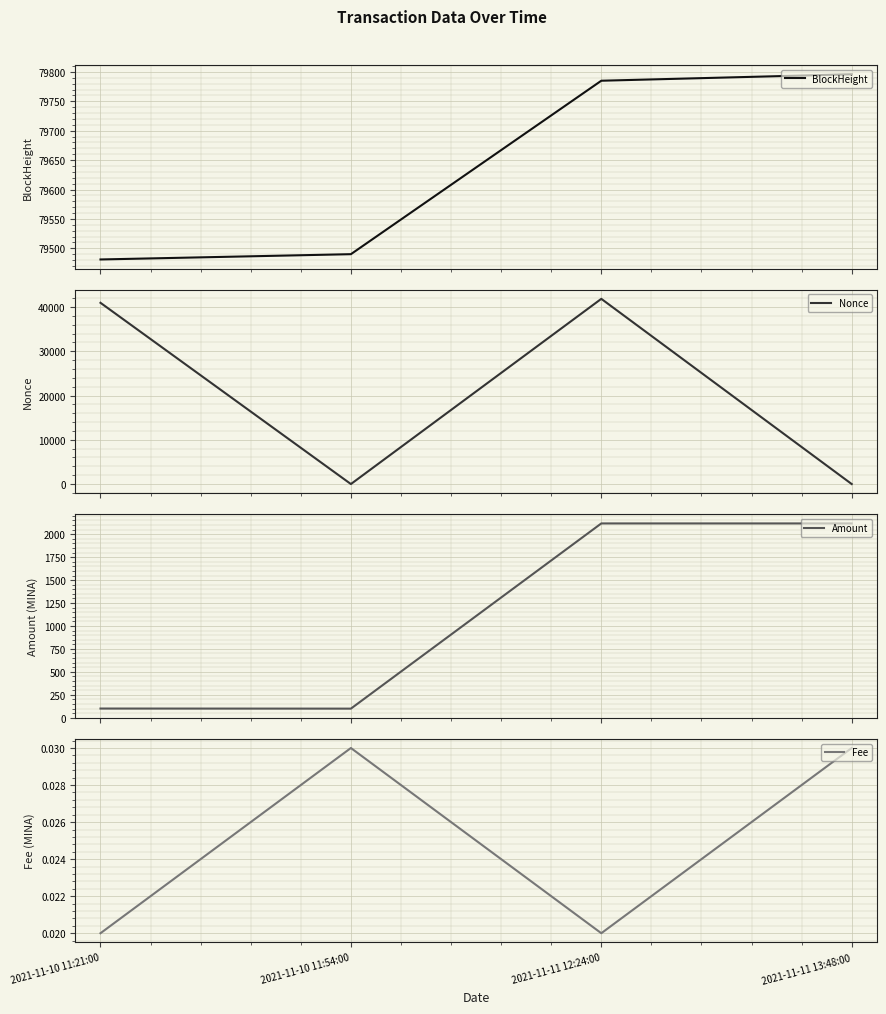

Read the Nonce value at 2021-11-11 12:24:00.

41834.0